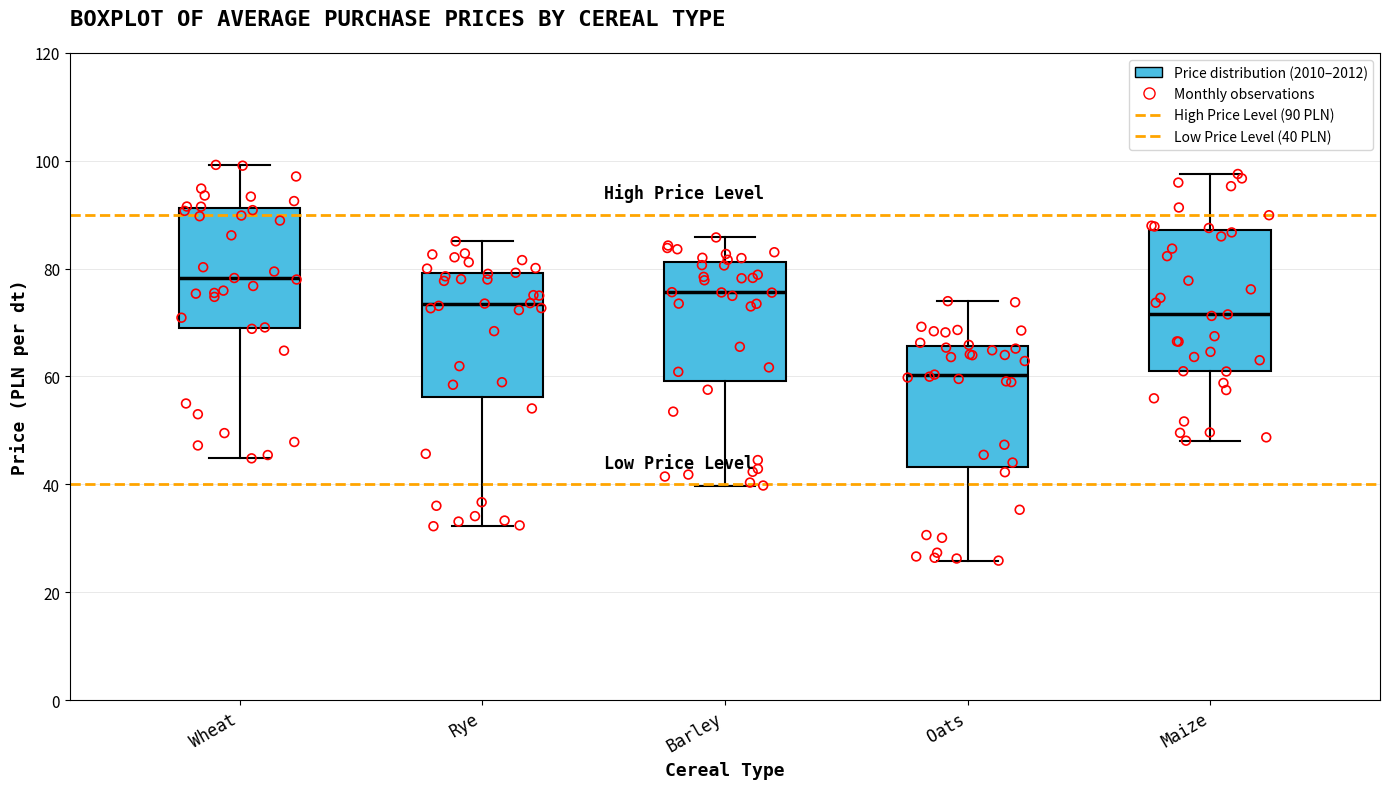

Reading left to right, transcribe this box plot: for each box, give where its median line is, the range the box spans, and where its two whiskers end, as read against the y-axis. The values are not printed on the chart, so give them approximately, as read against the axis.

Wheat: median 78, box 68 to 92, whiskers 44 to 100
Rye: median 74, box 56 to 80, whiskers 32 to 86
Barley: median 76, box 60 to 82, whiskers 40 to 86
Oats: median 60, box 44 to 66, whiskers 26 to 74
Maize: median 72, box 60 to 88, whiskers 48 to 98